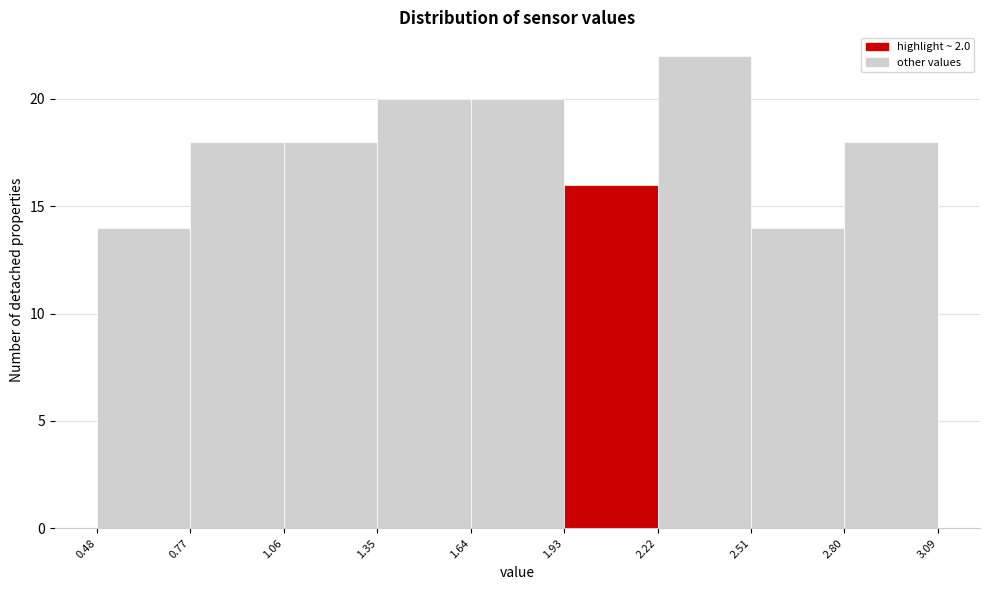

Reading left to right, transcribe this chart: for each bar, give the range it covers on the x-axis and its height. The values are not printed on the chart, so give them approximately, as read against the axis.

0.48 to 0.77: 14
0.77 to 1.06: 18
1.06 to 1.35: 18
1.35 to 1.64: 20
1.64 to 1.93: 20
1.93 to 2.22: 16
2.22 to 2.51: 22
2.51 to 2.80: 14
2.80 to 3.09: 18